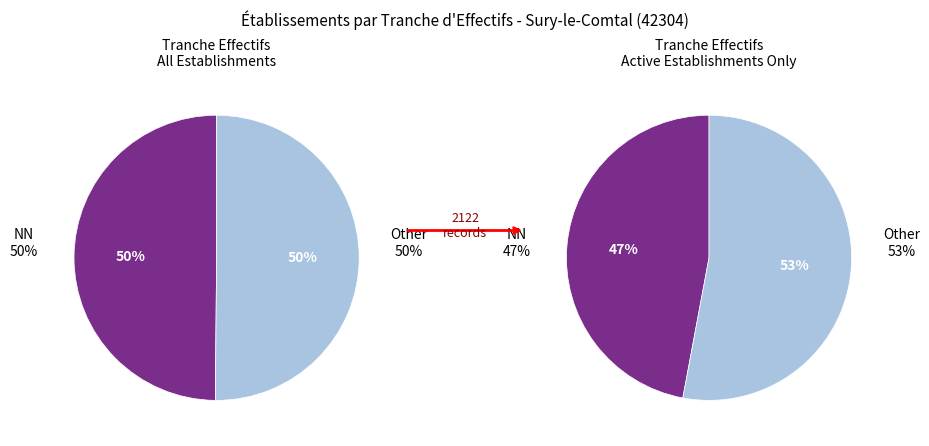

True or false: 21 accounts for 19% of the total.

False